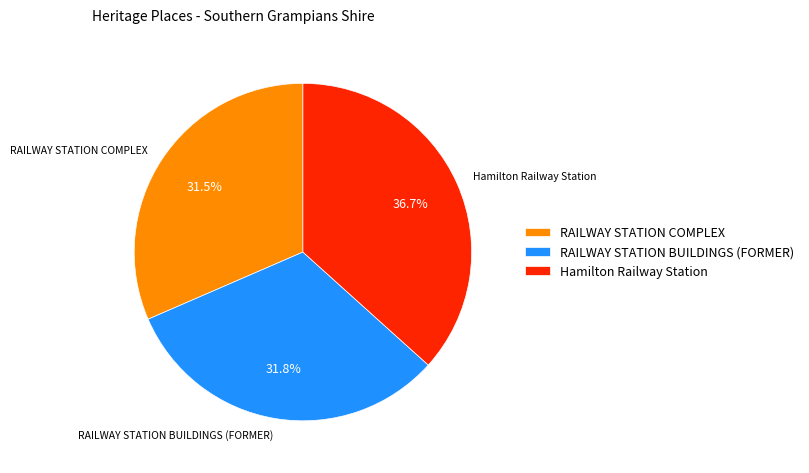

Which slice is the largest?

Hamilton Railway Station